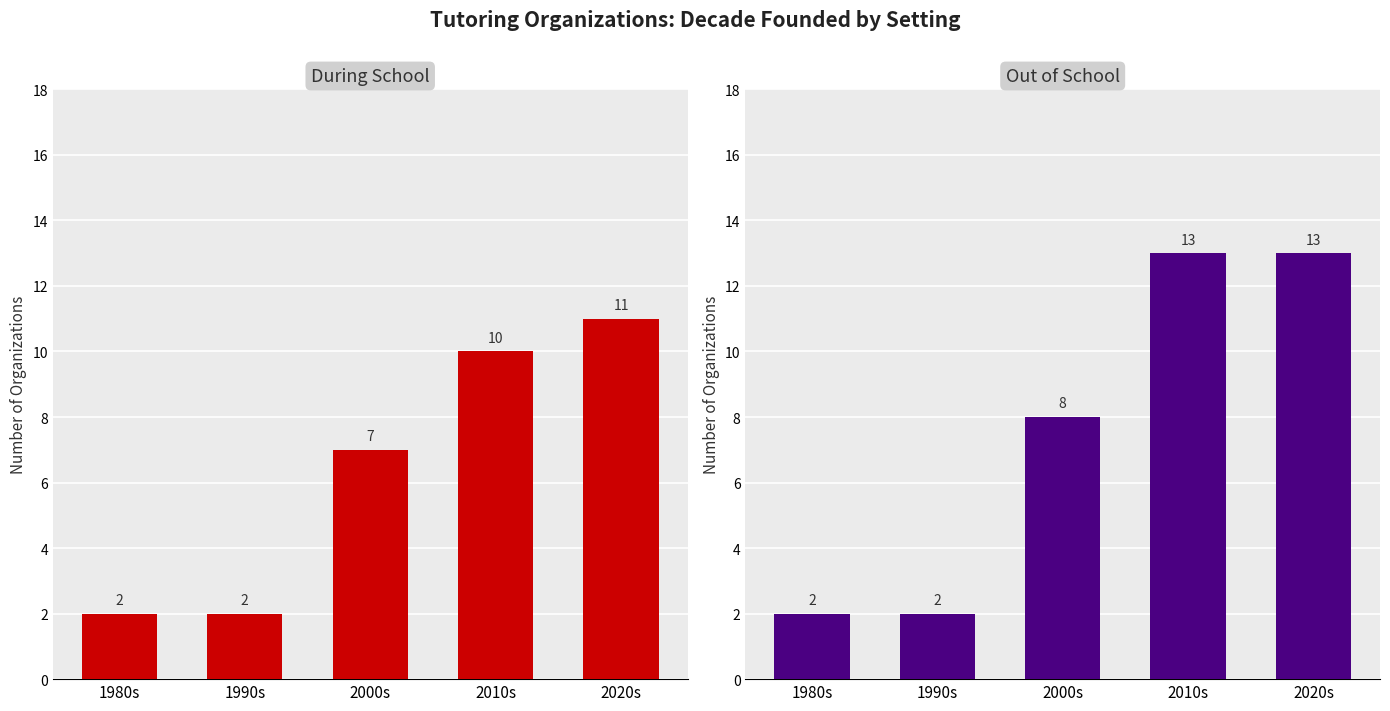

True or false: Out of School has a value of 2 at 1980s.

True